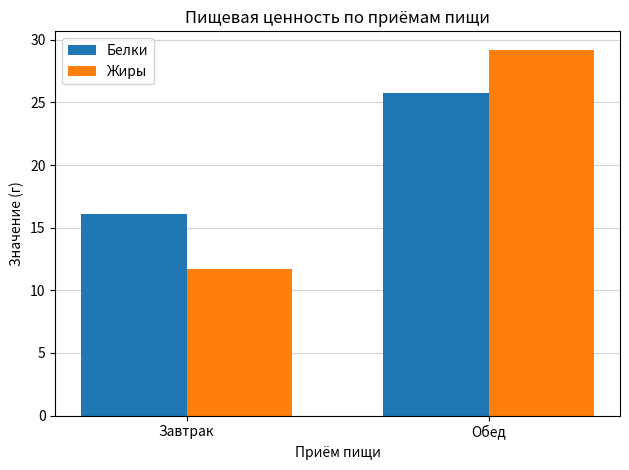

What is the approximate value of Жиры at Завтрак?

11.7